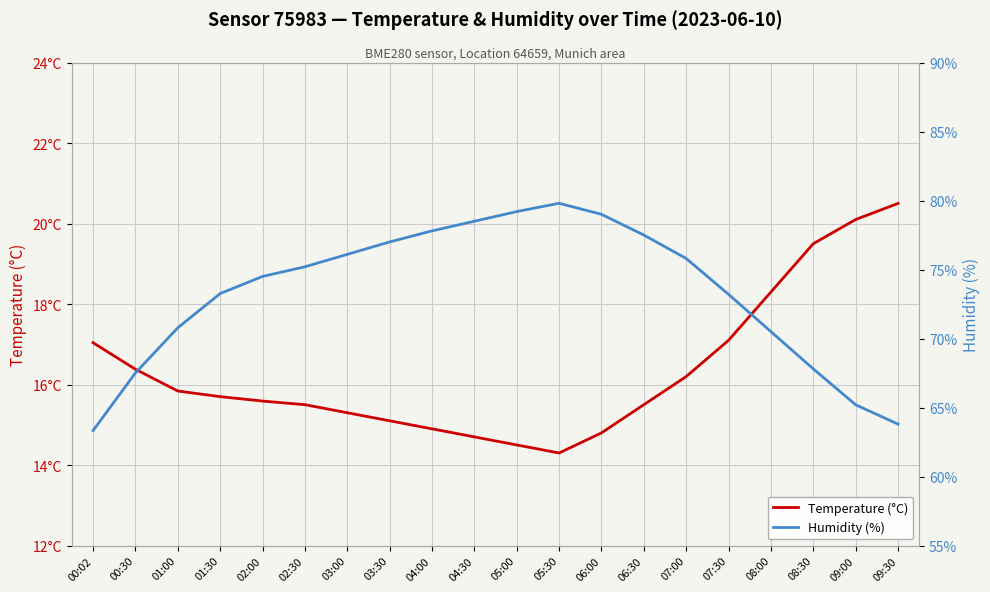

What is the difference between the second highest and minimum values in the temperature series?

5.8